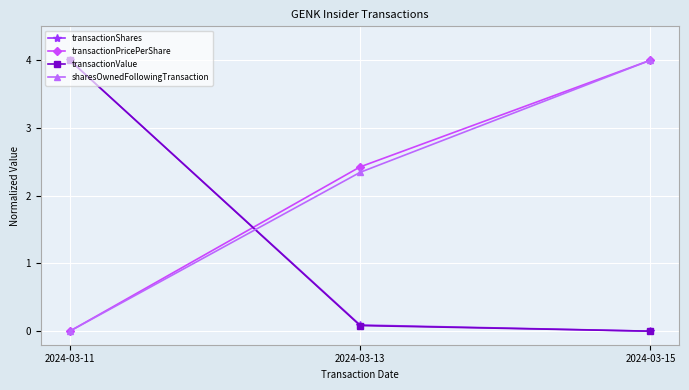

The sharesOwnedFollowingTransaction series shows 2.3 at 2024-03-13. True or false?

True